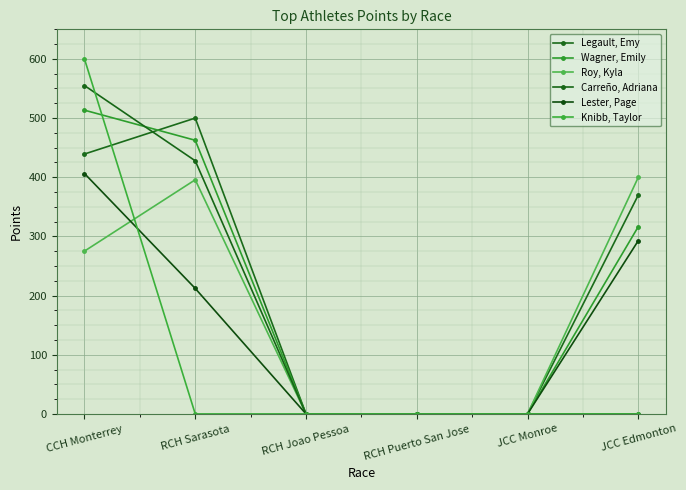

Count the number of data series in this chart.

6